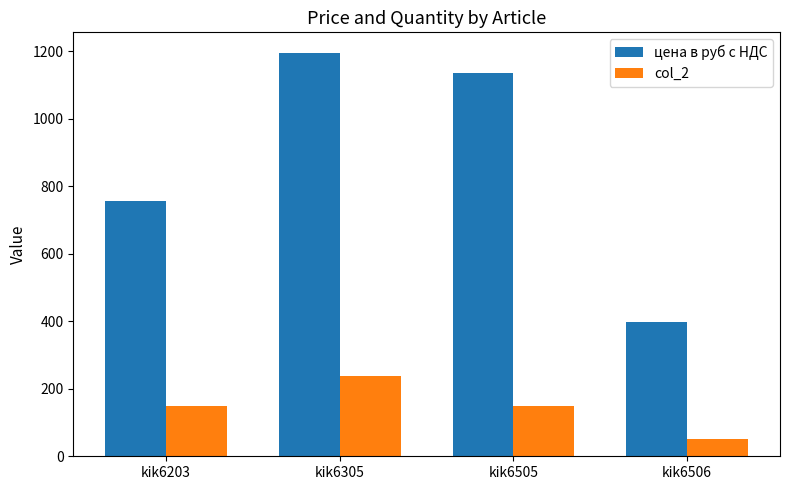

What is the total value across all series at kik6305?

1432.8